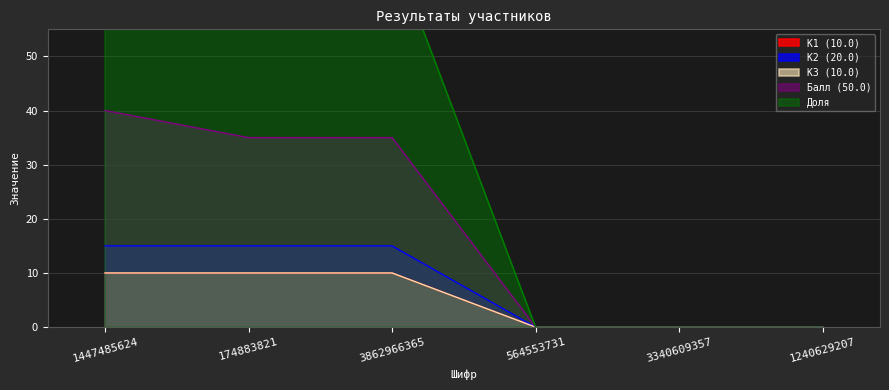

Does the chart display data point markers on the line(s)?

No